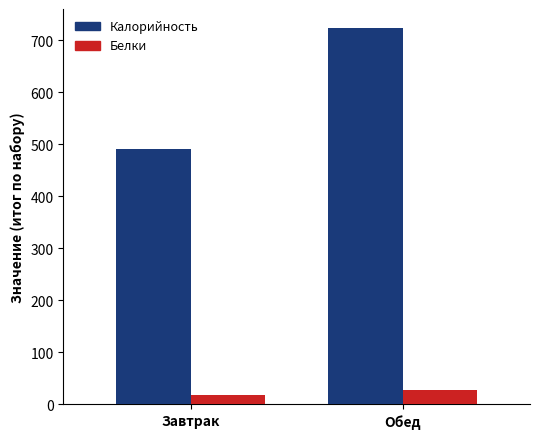

What is the spread (max minus min) of values at Завтрак?

473.3